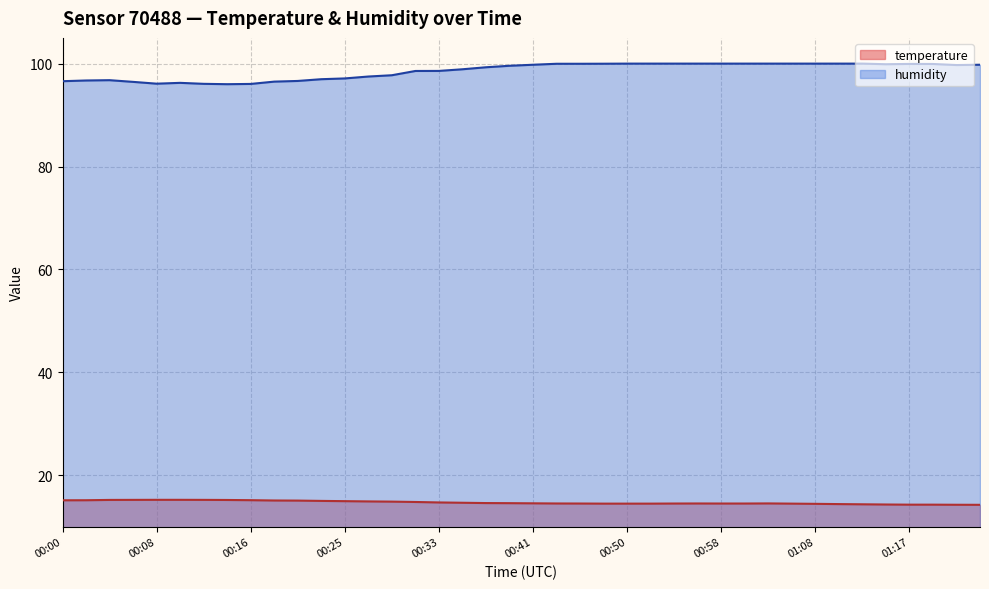

Is it true that temperature equals 4.6 at 01:21?

False